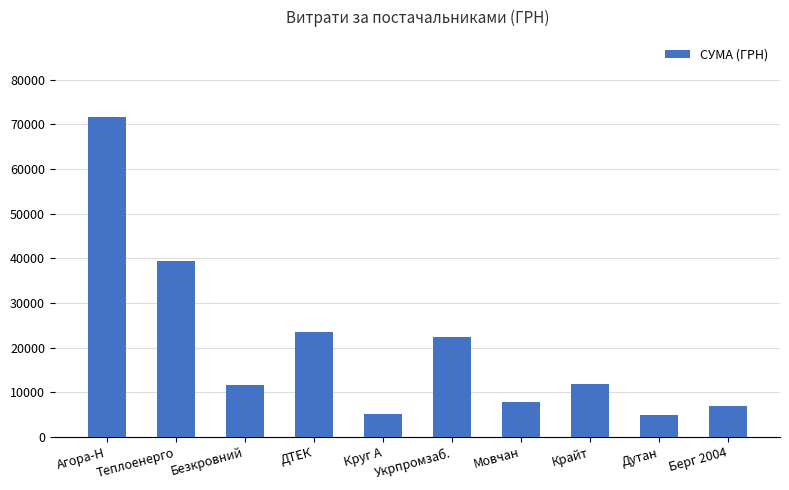

How many values exceed 11887?

5